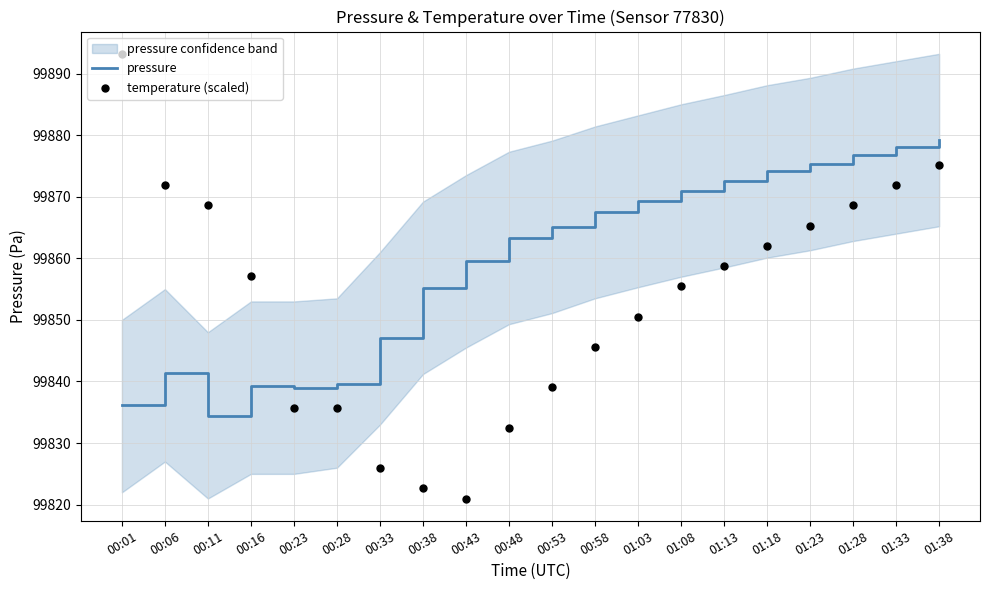

At how many categories does at least one series exceed 99829?

20